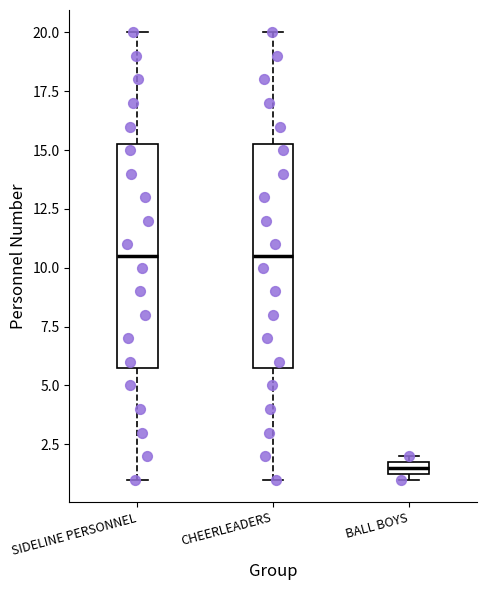

Which box's median line is the lowest?

BALL BOYS